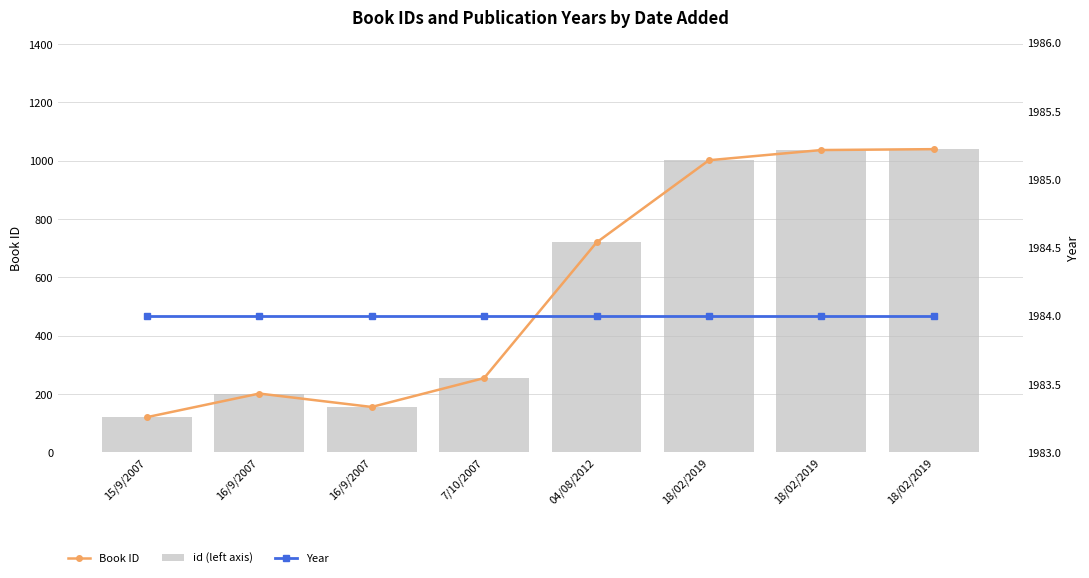

Rank the series by their maximum value, from lowest to highest.

Book ID, id (left axis), Year